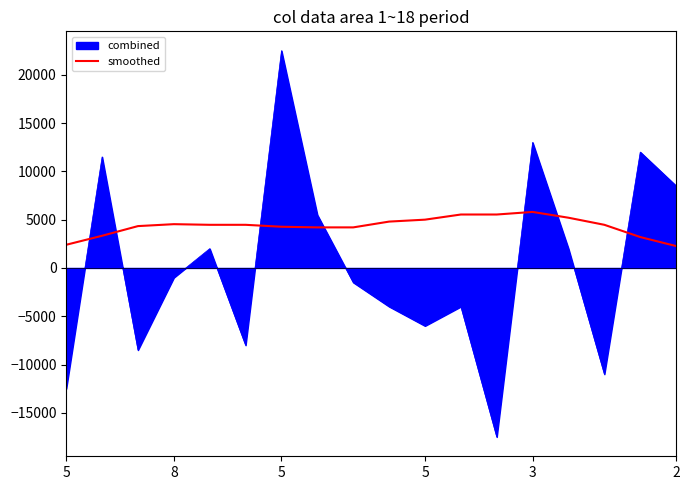

What is the difference between the maximum and minimum values in the smoothed series?

3533.3